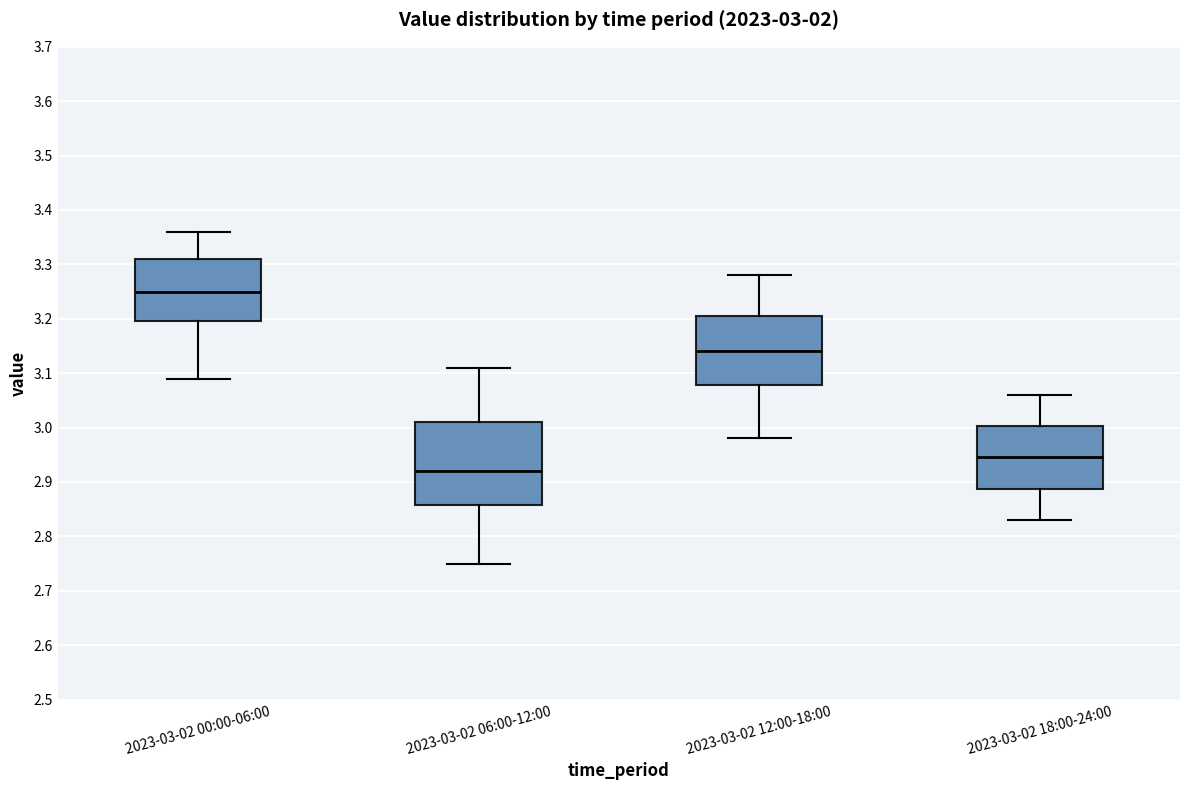

Which box has the lowest median line?

2023-03-02 06:00-12:00